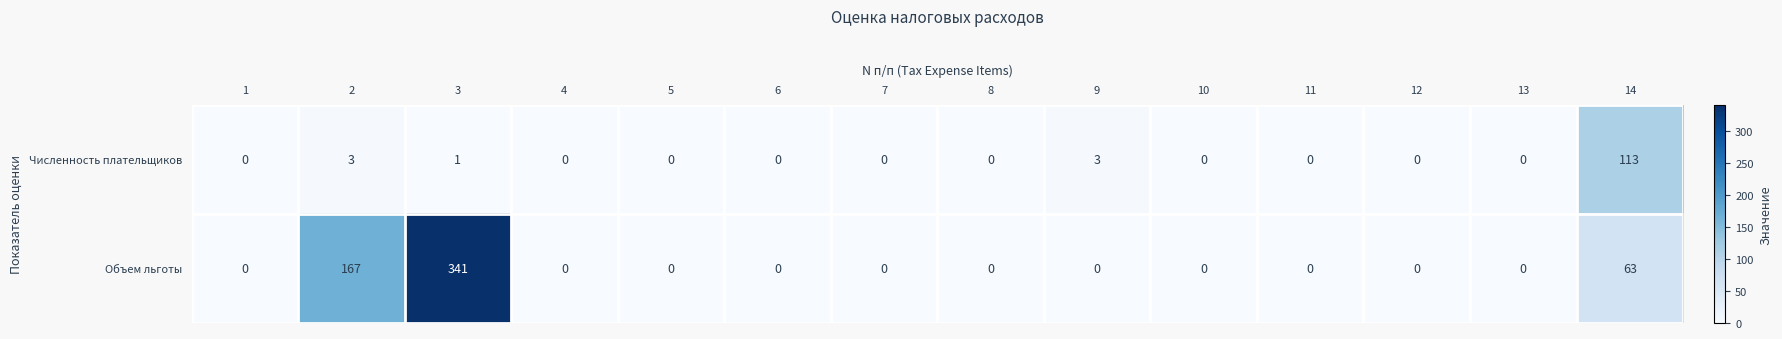

List the series in order of their overall mean, highest first.

Объем льготы, Численность плательщиков